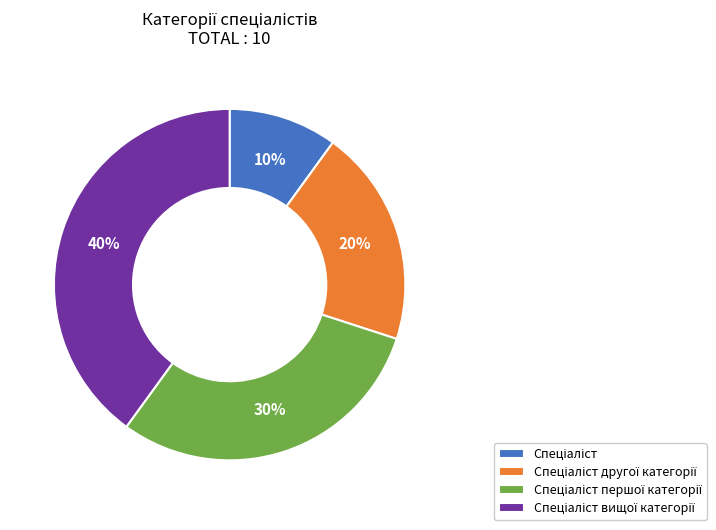

Is there any slice that represents more than half of the pie?

No